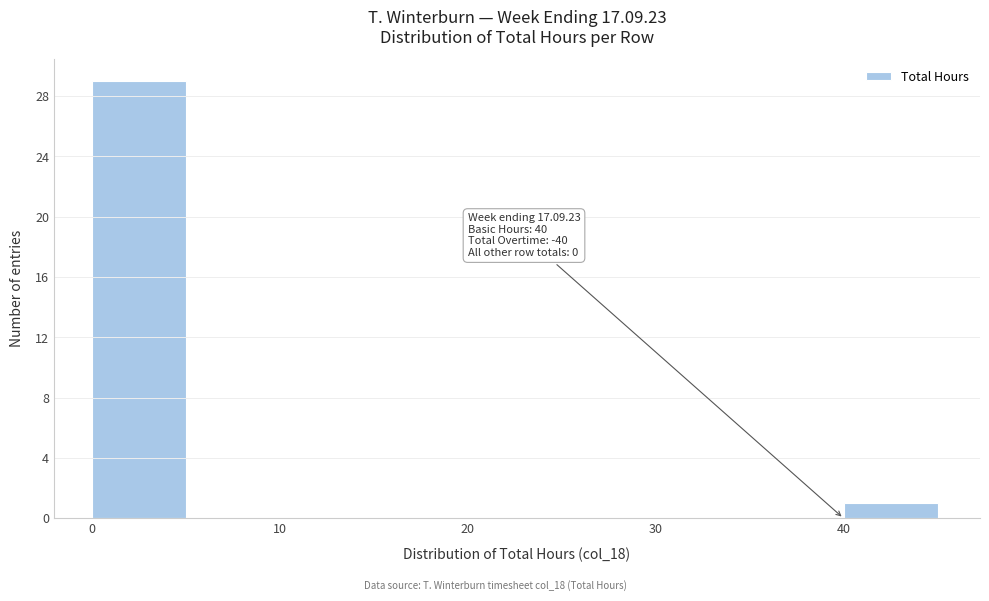

Which range on the x-axis has the tallest bar?

0 to 5